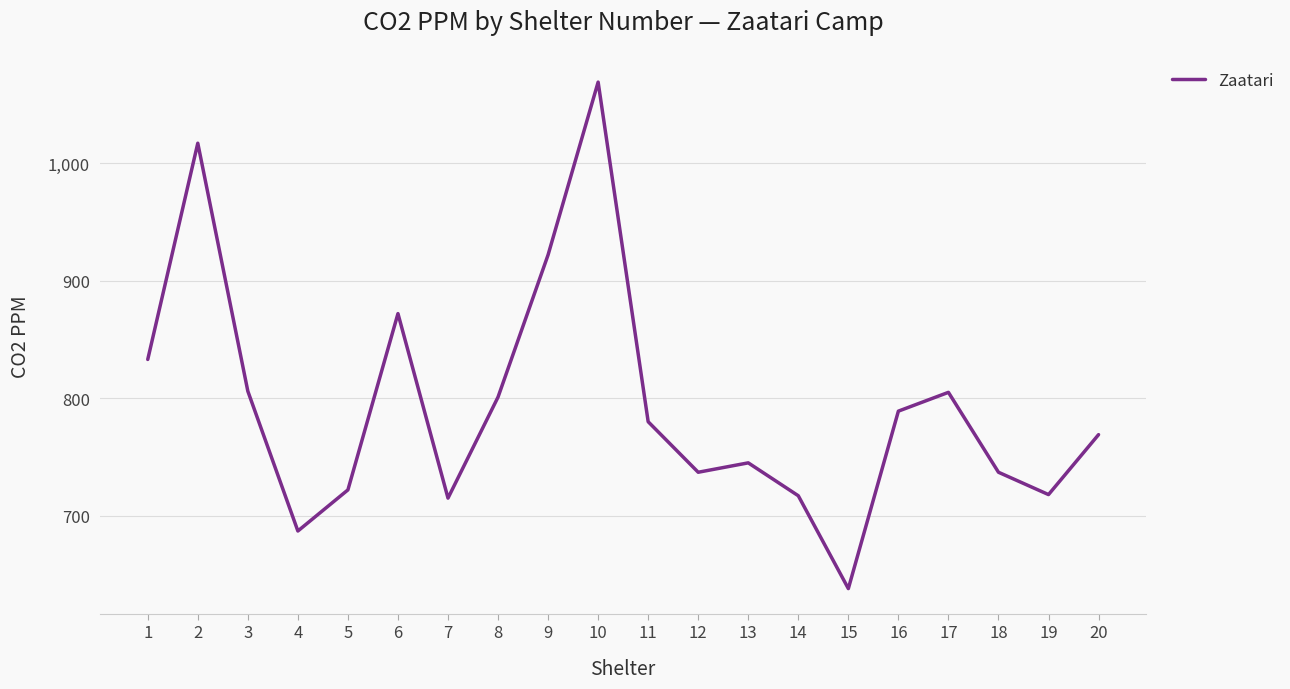

What value does the data have at 9, to the nearest 10?

920